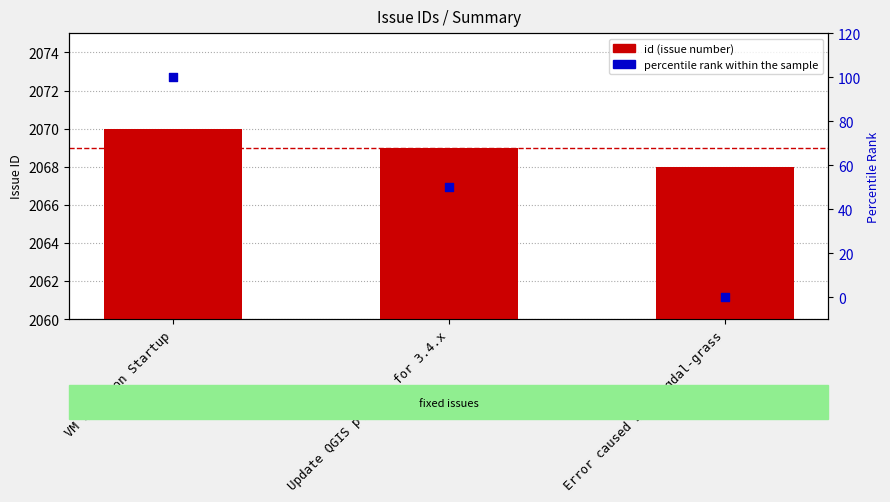

At how many categories does at least one series exceed 464?

3